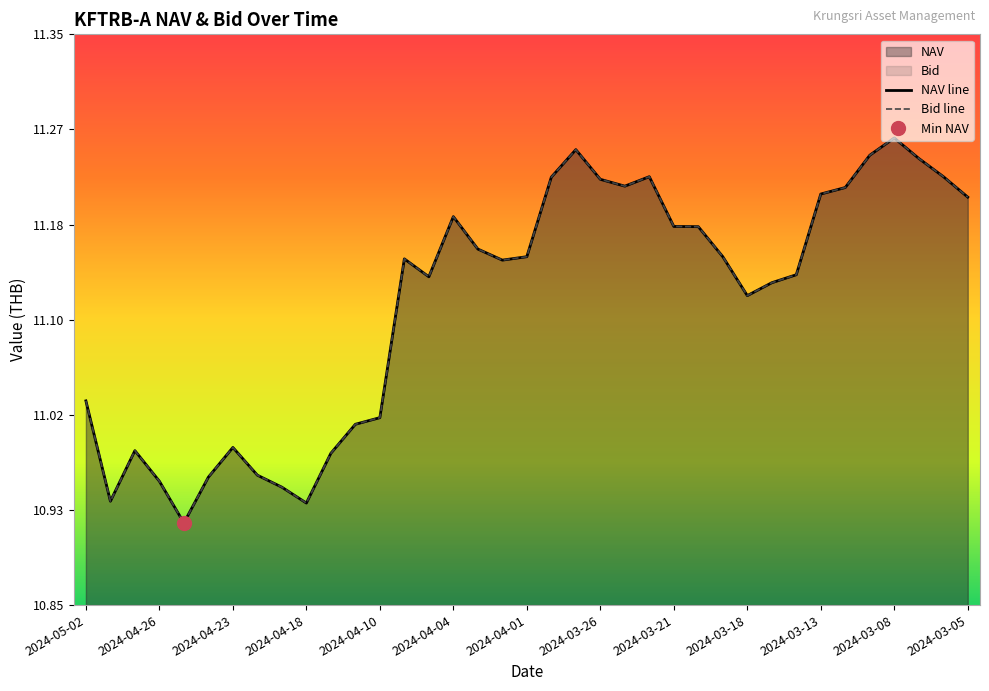

Between 15 and 2024-04-04, which is larger?

15